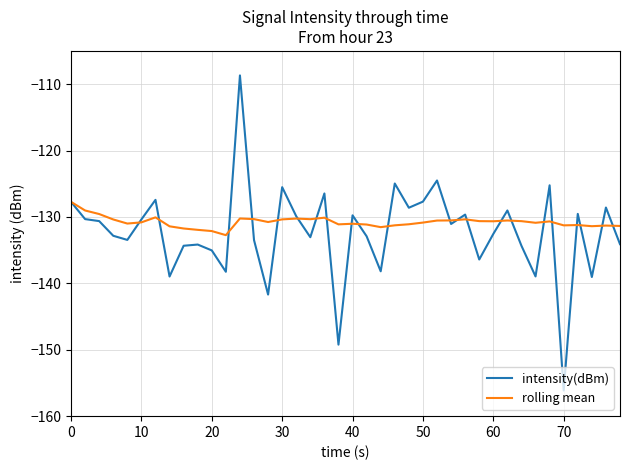

List the series in order of their overall mean, highest first.

rolling mean, intensity(dBm)